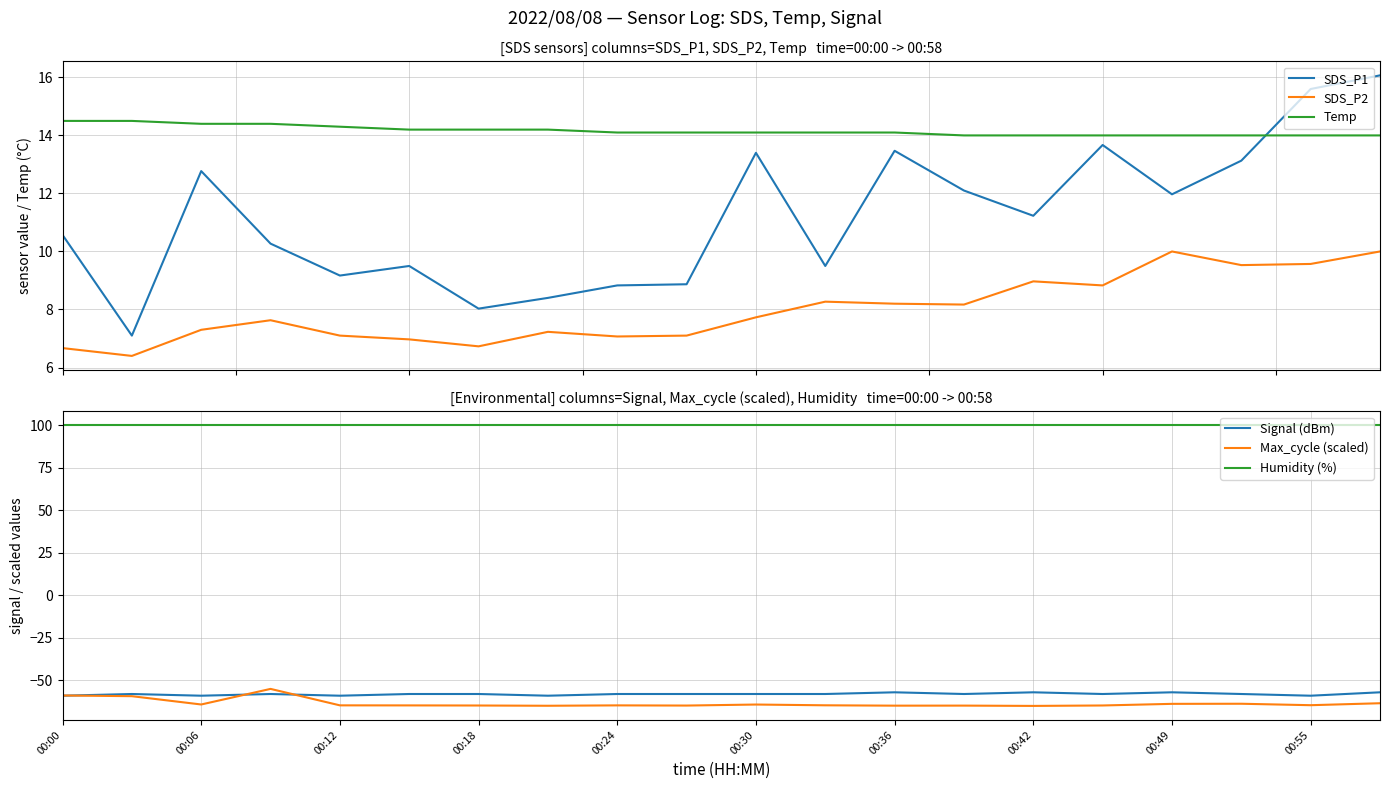

True or false: Max_cycle (scaled) and SDS_P2 cross at least once.

False